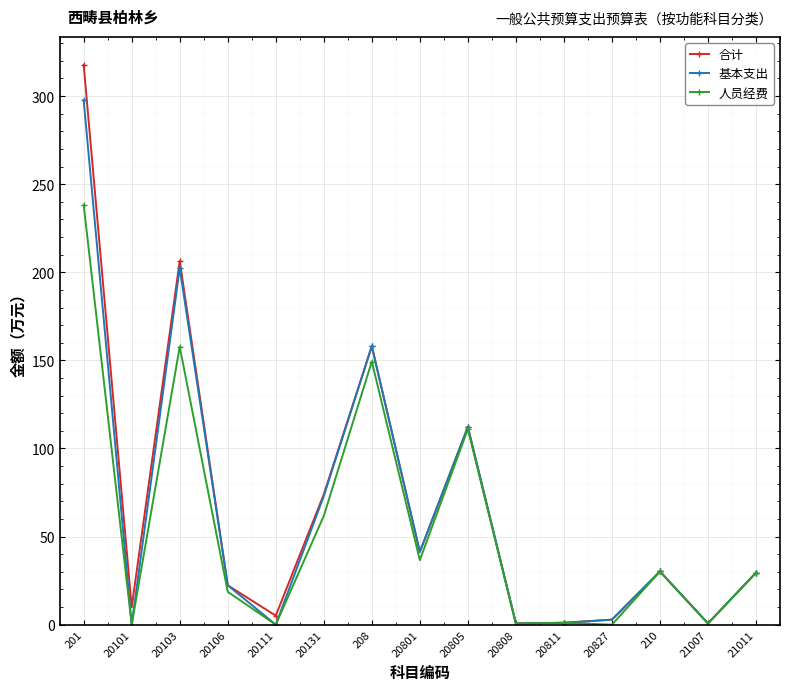

True or false: 合计 has a value of 30.2 at 210.

True